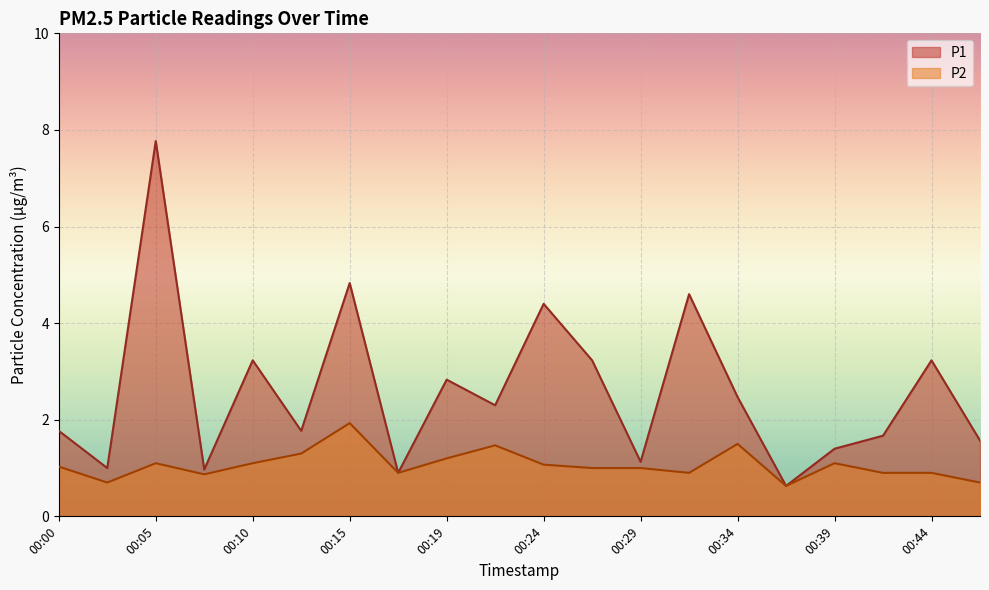

What is the value of the P1 point at the 2nd from the left?

1.0